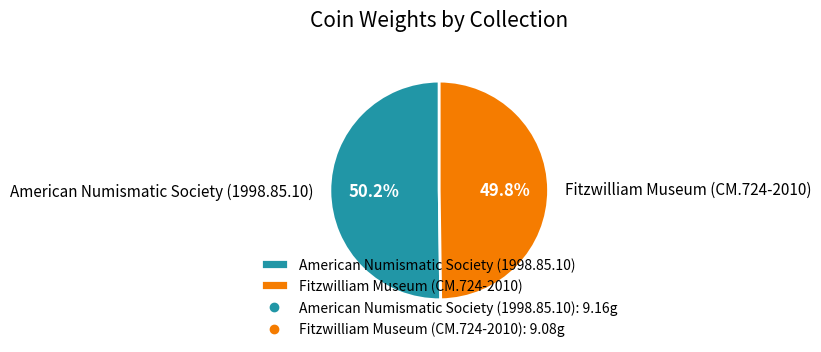

What percentage is the Fitzwilliam Museum (CM.724-2010) slice, to the nearest percent?

50%